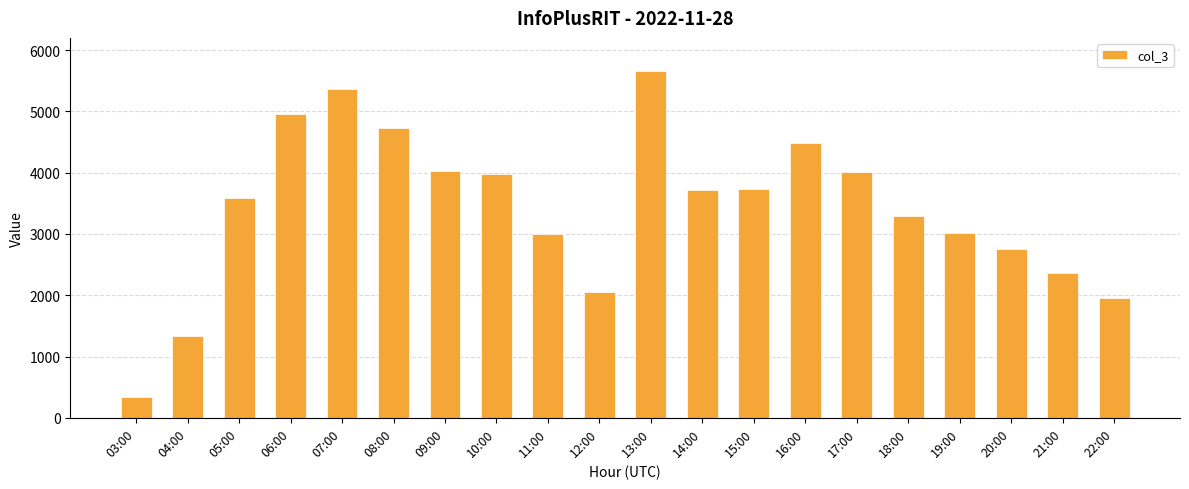

What is the change in value from 12:00 to 13:00?

+3604